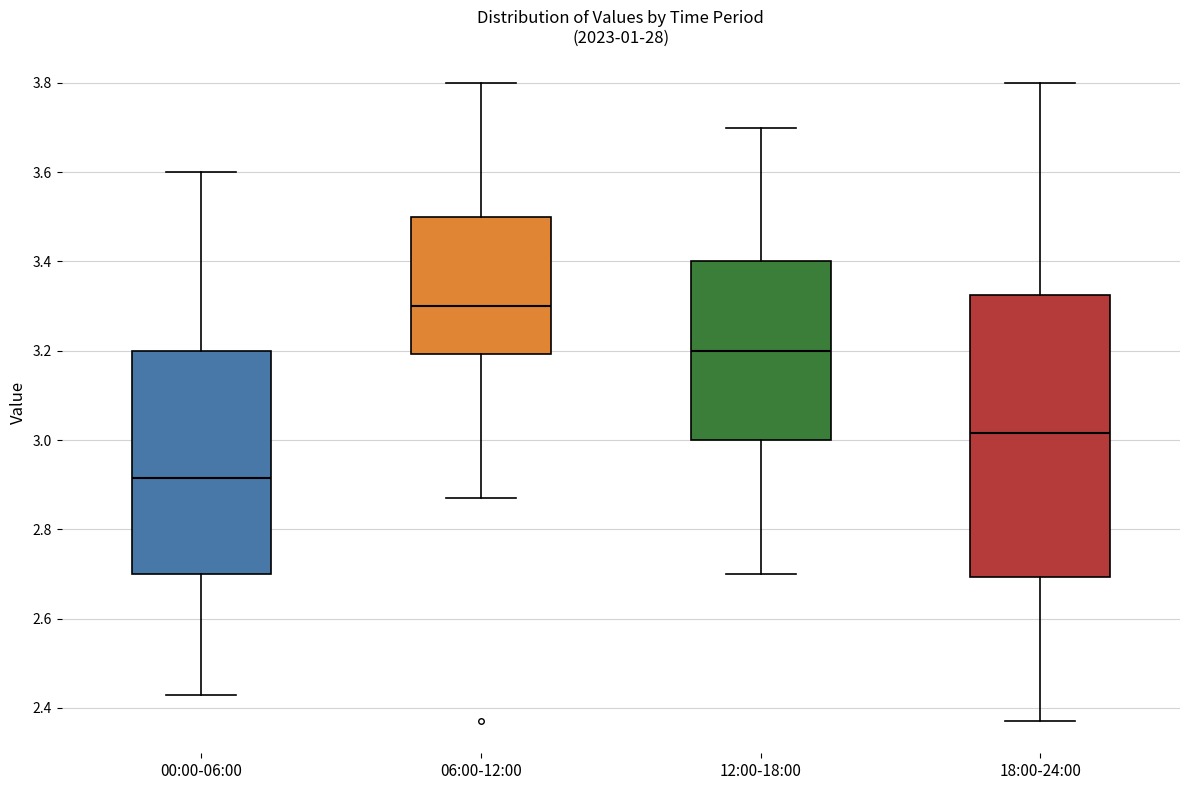

Reading left to right, transcribe this box plot: for each box, give where its median line is, the range the box spans, and where its two whiskers end, as read against the y-axis. The values are not printed on the chart, so give them approximately, as read against the axis.

00:00-06:00: median 2.92, box 2.70 to 3.20, whiskers 2.44 to 3.60
06:00-12:00: median 3.30, box 3.20 to 3.50, whiskers 2.88 to 3.80
12:00-18:00: median 3.20, box 3.00 to 3.40, whiskers 2.70 to 3.70
18:00-24:00: median 3.02, box 2.70 to 3.32, whiskers 2.38 to 3.80